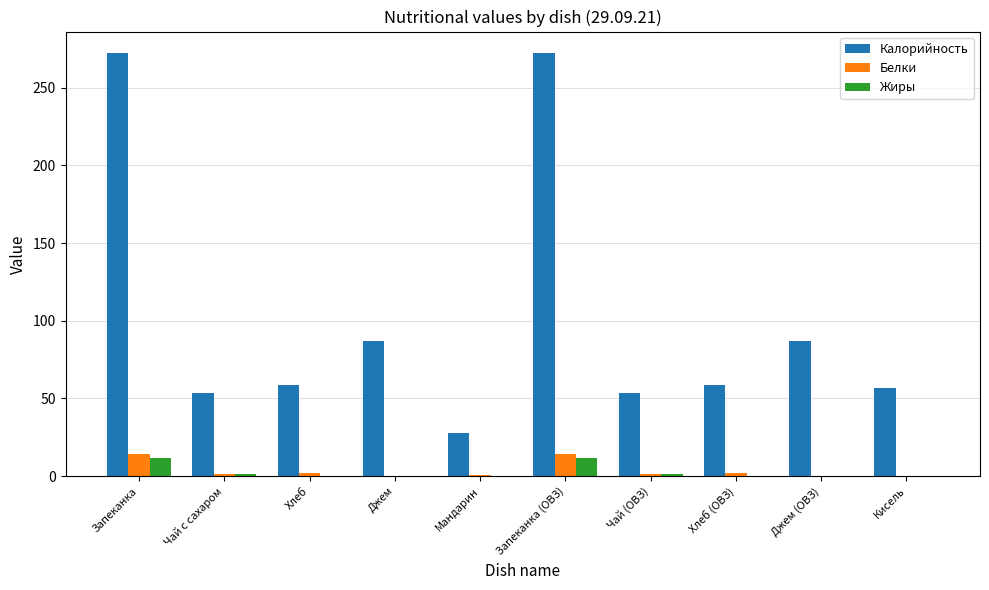

Which series has the largest total across all categories?

Калорийность